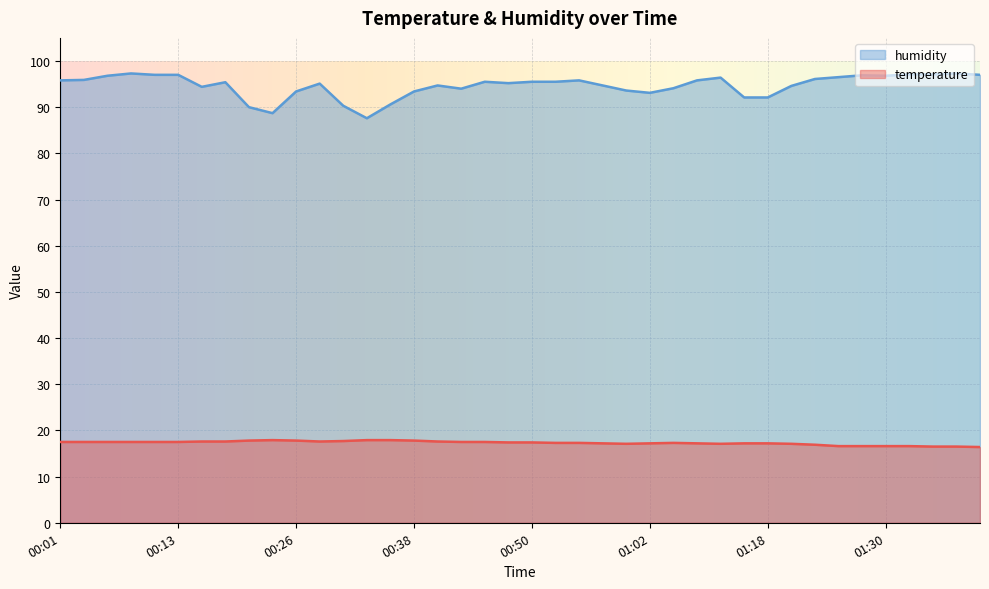

What is the highest value of the humidity series?

97.3